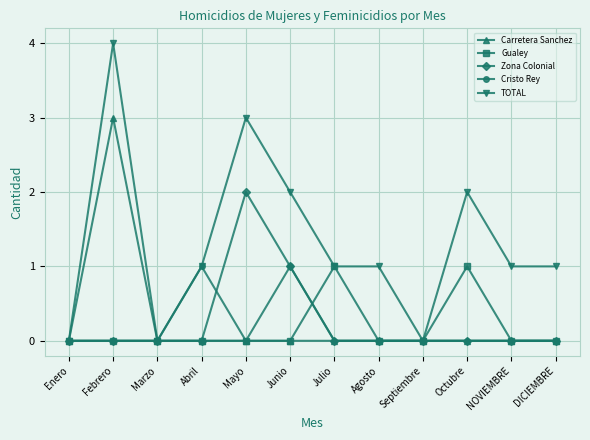

At which category is the sum across all series the highest?

Febrero